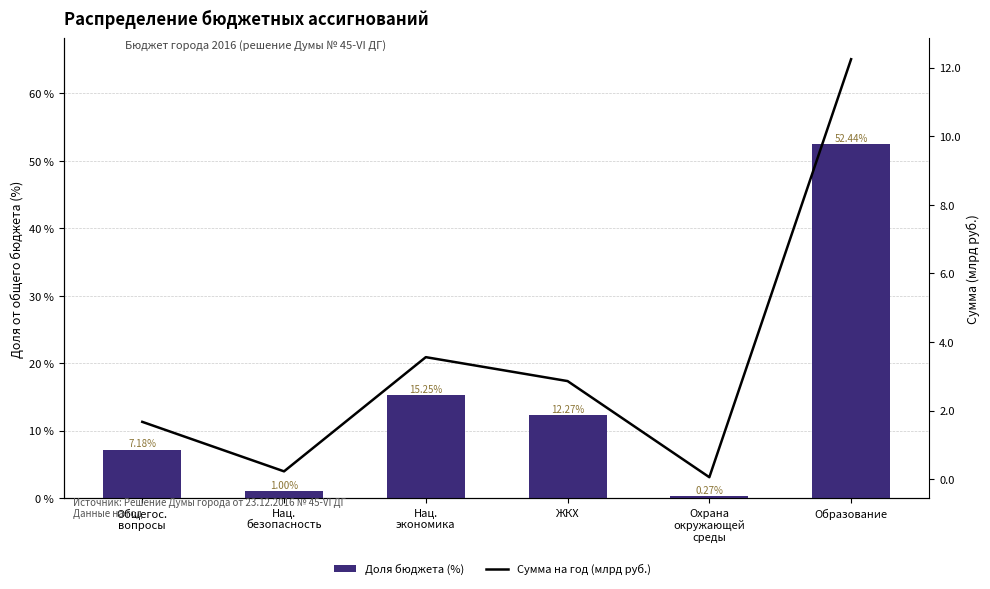

List the series in order of their overall mean, highest first.

Доля бюджета (%), Сумма на год (млрд руб.)